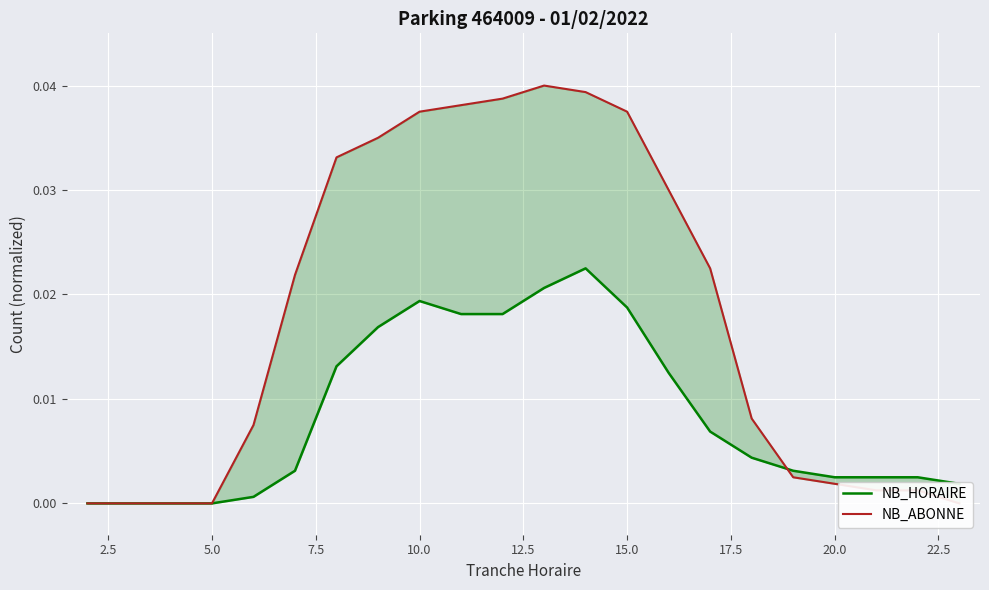

Which series has the largest total across all categories?

NB_ABONNE